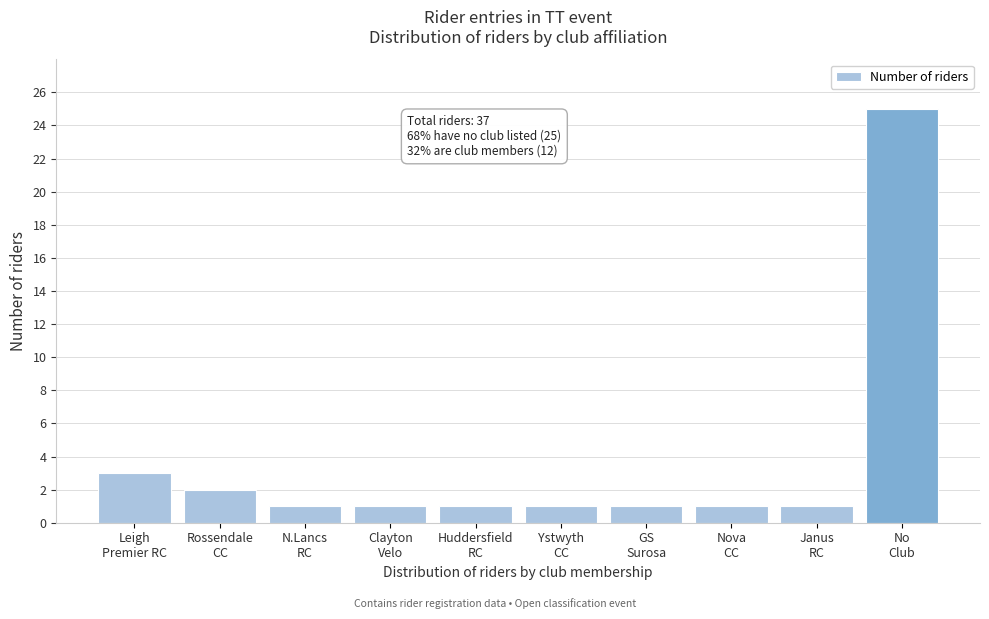

Reading left to right, list all the values displayed in this chart.

3	2	1	1	1	1	1	1	1	25